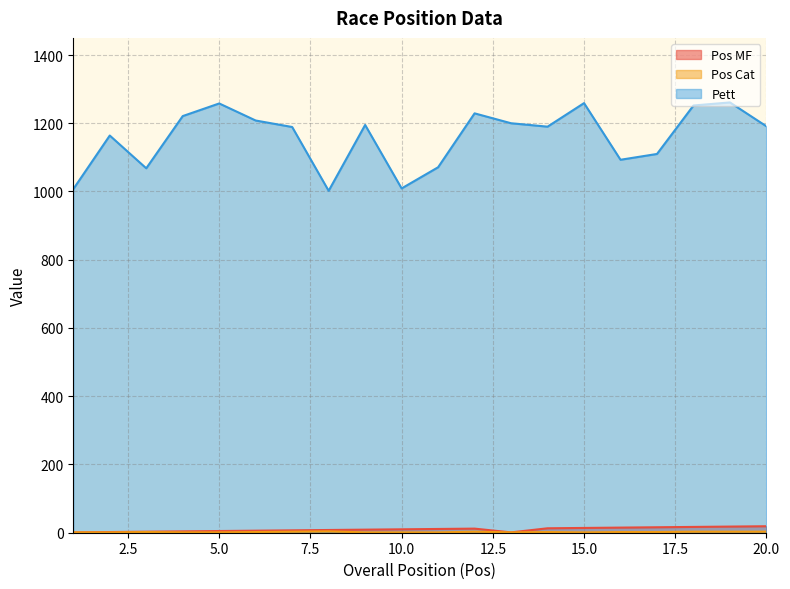

True or false: Pos Cat and Pett intersect in this chart.

False